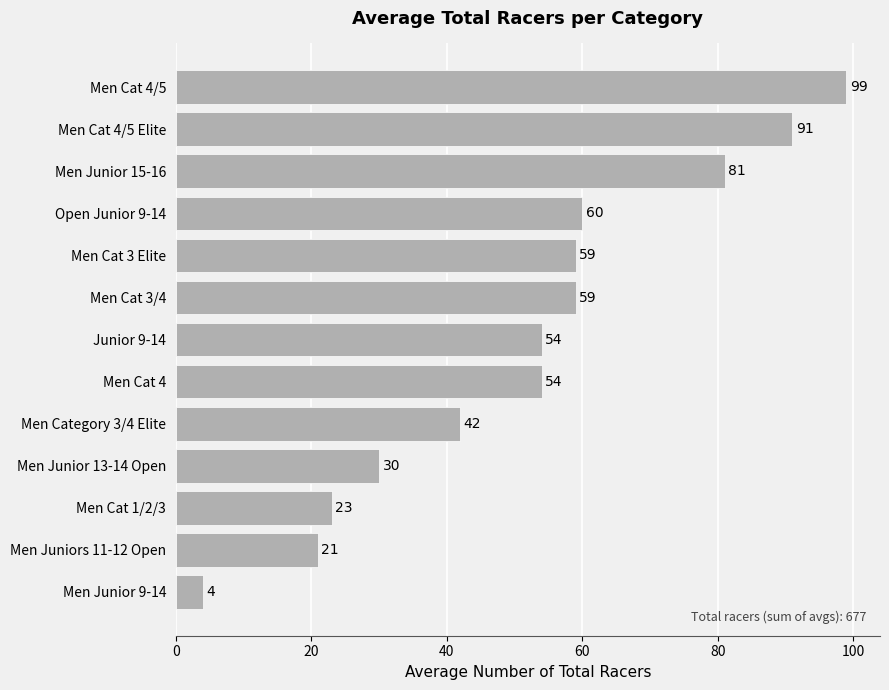

What value does the data have at Men Category 3/4 Elite?

42